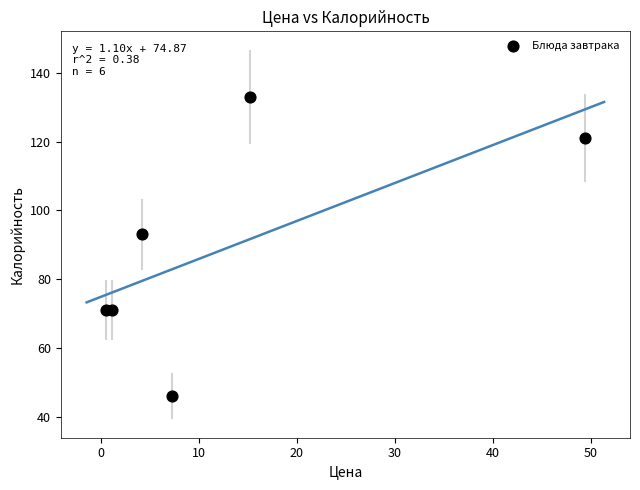

What Y value in the scatter plot is closest to 89?

93